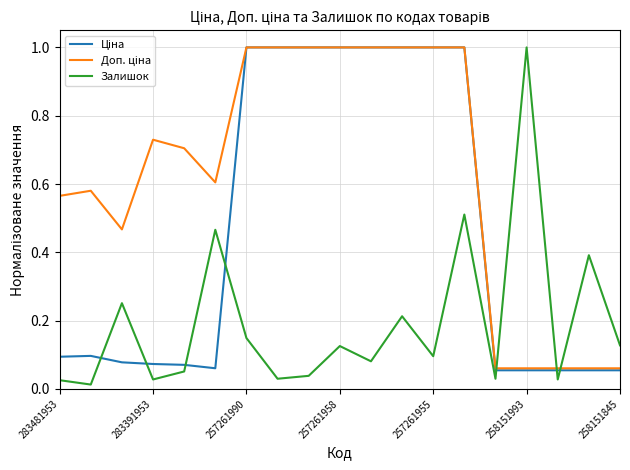

Does the chart have visible grid lines?

Yes